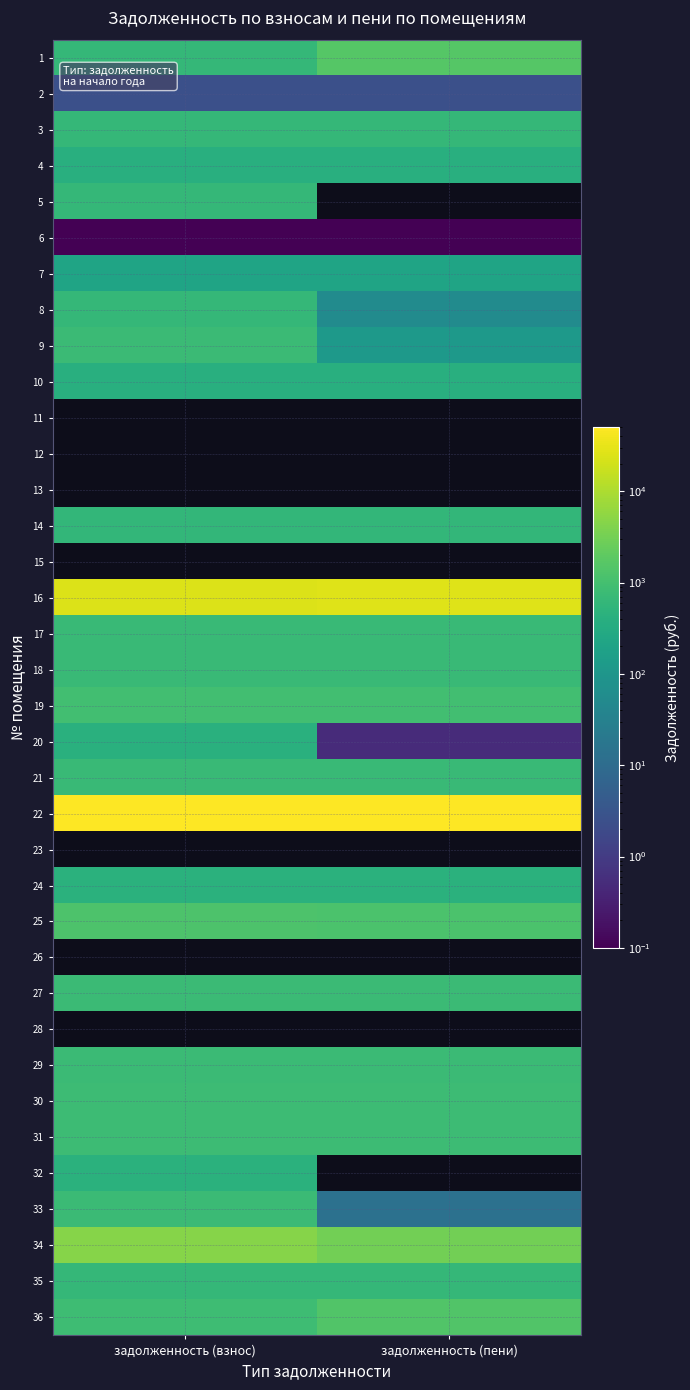

At how many categories does at least one series exceed 49426?

1